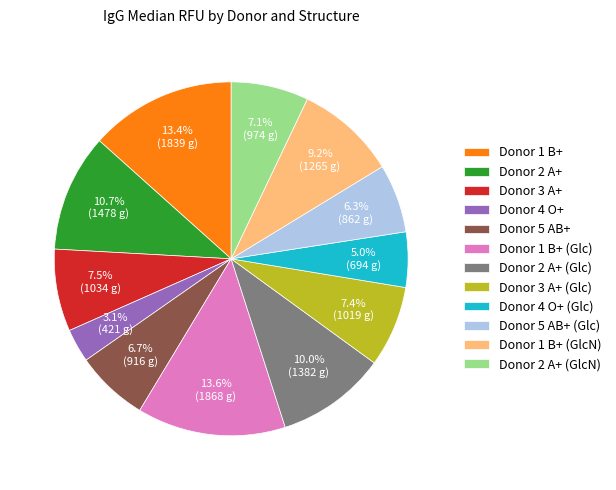

To the nearest percent, what is the difference between the Donor 3 A+ and Donor 5 AB+ slice percentages?

1%